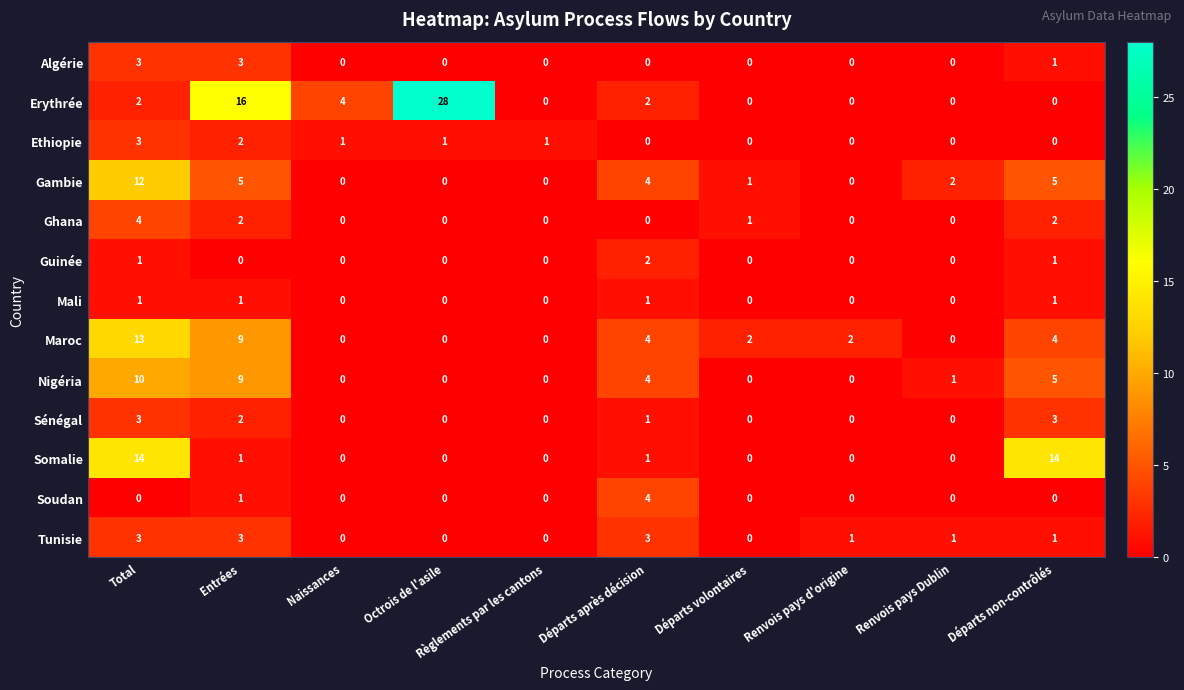

Which category has the highest value in the Erythrée series?

Octrois de l'asile